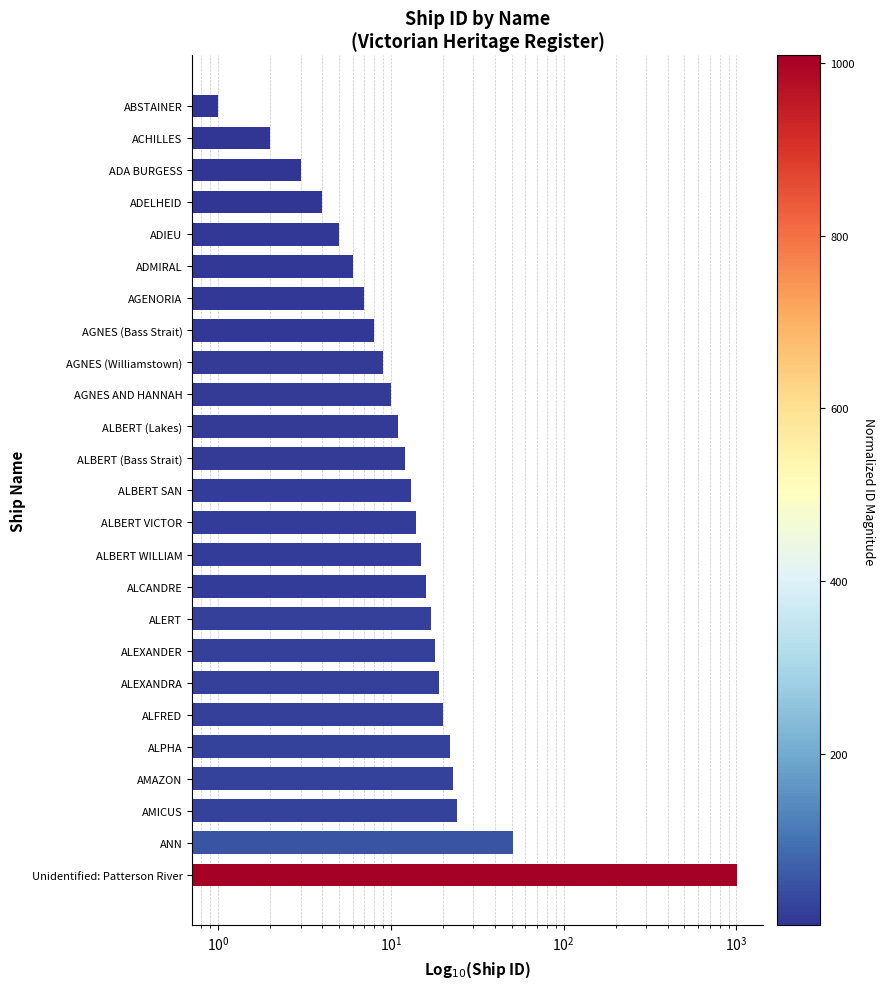

What is the sum of all values?

1339